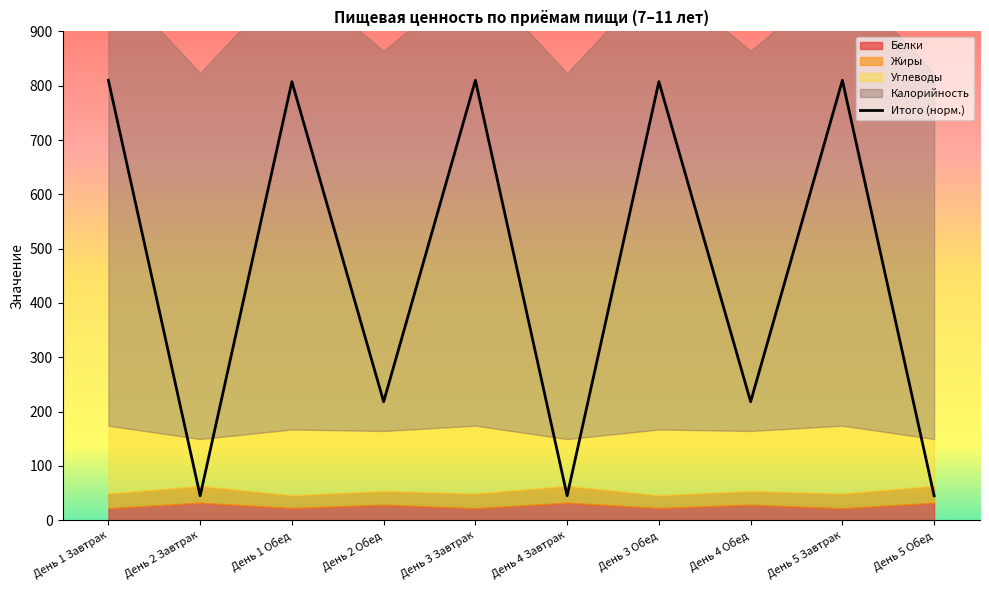

List the labels in order of value, smallest first.

День 2 Завтрак, День 4 Завтрак, День 5 Обед, День 2 Обед, День 4 Обед, День 1 Обед, День 3 Обед, День 1 Завтрак, День 3 Завтрак, День 5 Завтрак